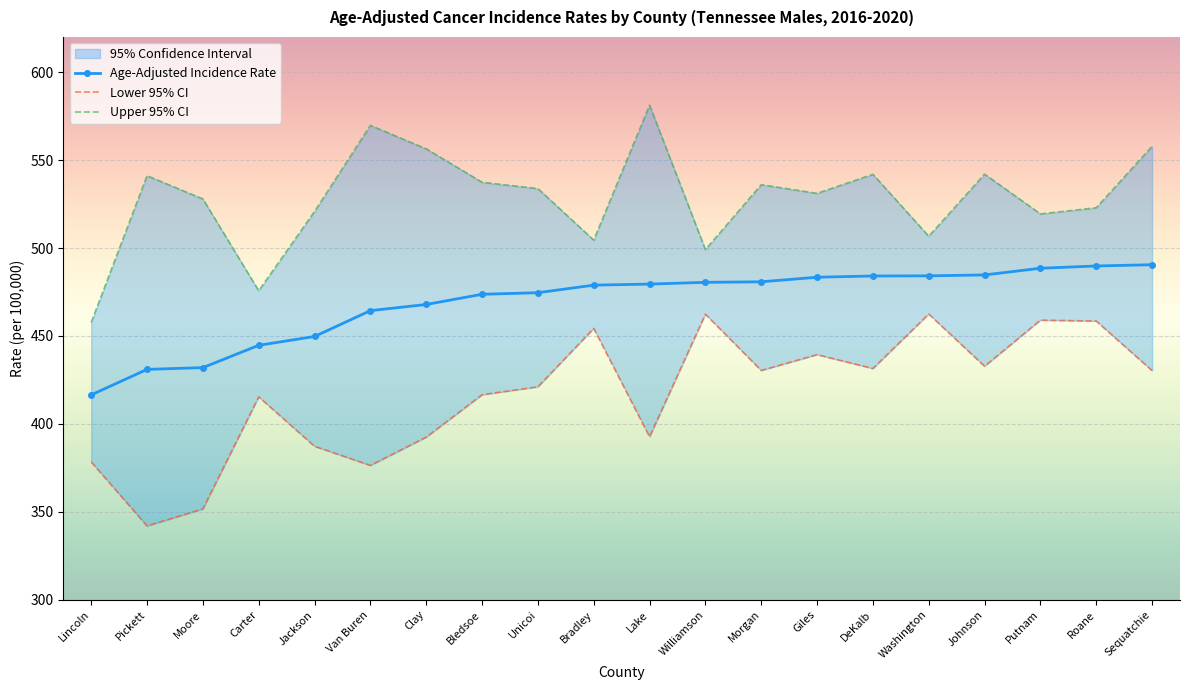

What is the minimum value shown in the chart?

342.0